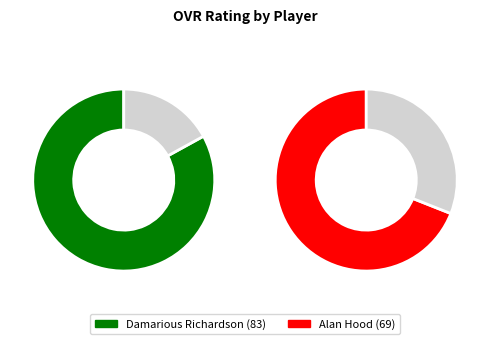

How many slices are in this pie chart?

2